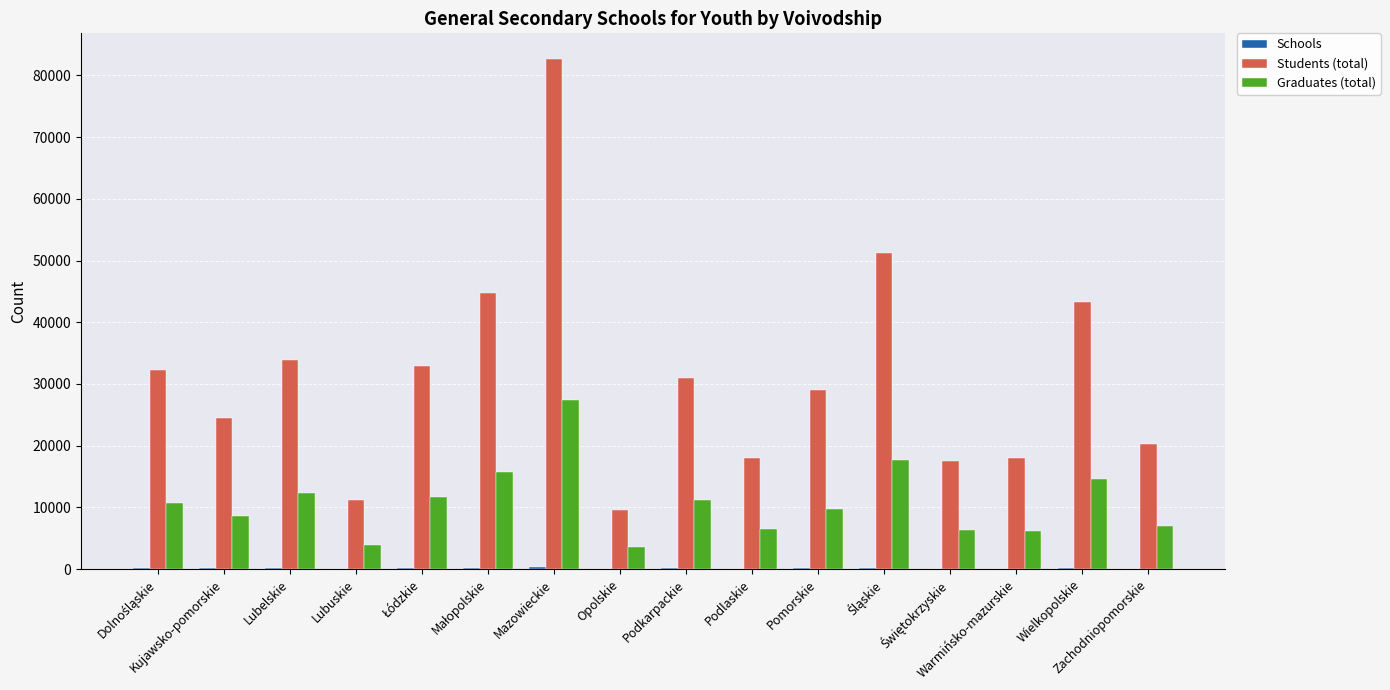

What is the maximum value for Students (total)?

82680